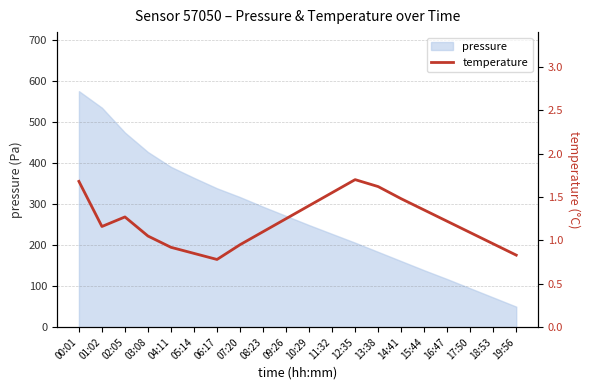

What is the highest value of the pressure series?

575.4